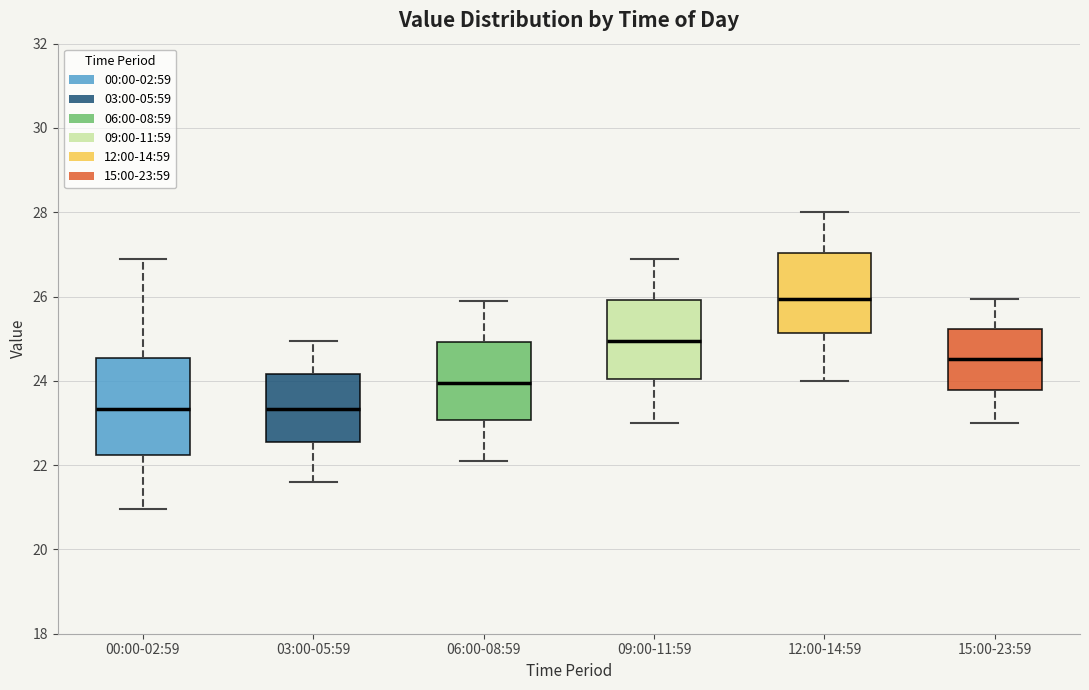

Reading left to right, read every box against the y-axis: the position of its median line, the range the box covers, and the ends of its whiskers. The values are not printed on the chart, so give them approximately, as read against the axis.

00:00-02:59: median 23.4, box 22.2 to 24.6, whiskers 21.0 to 27.0
03:00-05:59: median 23.4, box 22.6 to 24.2, whiskers 21.6 to 25.0
06:00-08:59: median 24.0, box 23.0 to 25.0, whiskers 22.2 to 26.0
09:00-11:59: median 25.0, box 24.0 to 26.0, whiskers 23.0 to 27.0
12:00-14:59: median 26.0, box 25.2 to 27.0, whiskers 24.0 to 28.0
15:00-23:59: median 24.6, box 23.8 to 25.2, whiskers 23.0 to 26.0